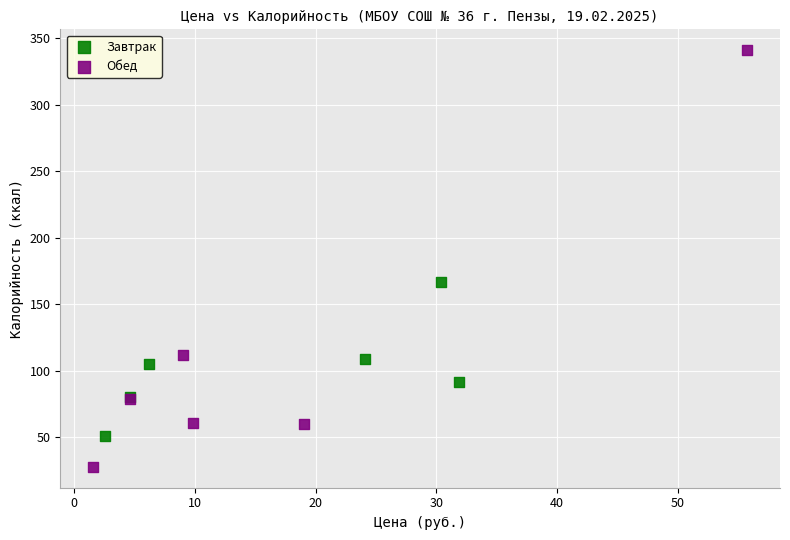

Which series contains the highest Y value?

Обед